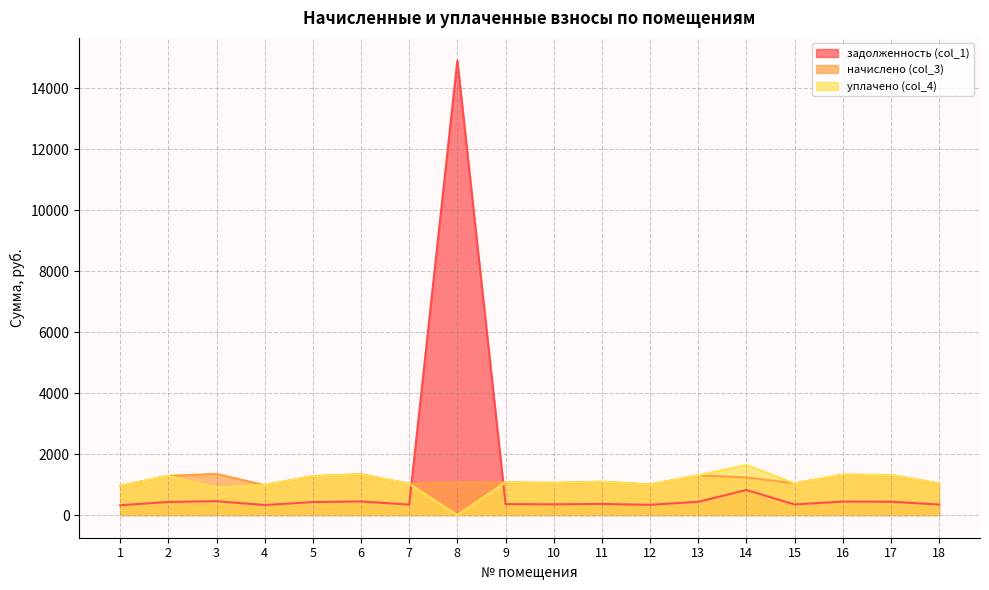

How many intersections are there between начислено (col_3) and задолженность (col_1)?

2